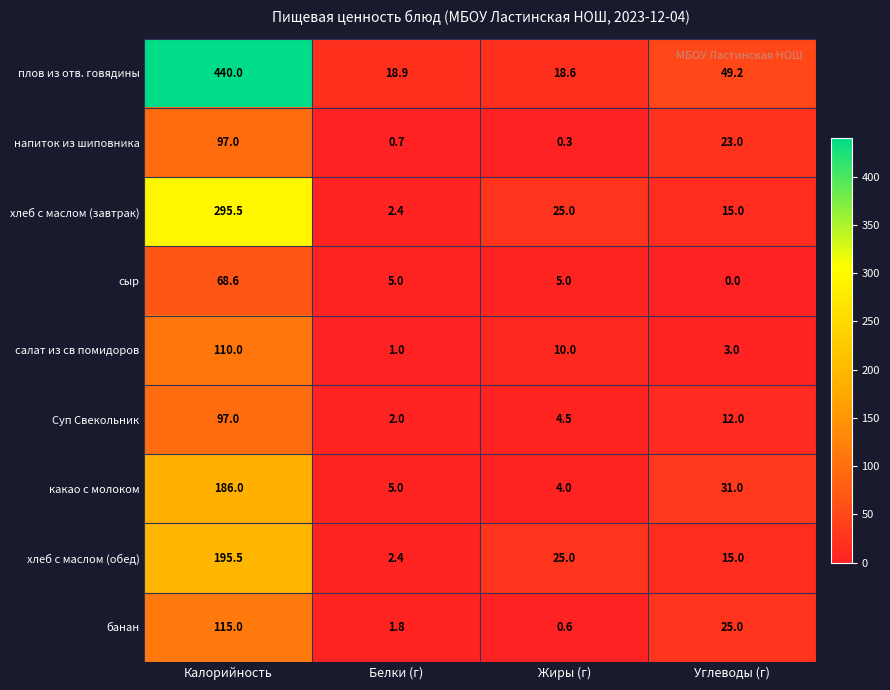

Which category has the lowest value across all series?

Углеводы (г)